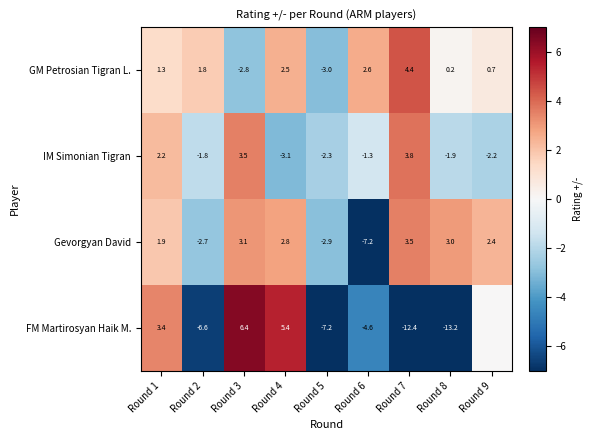

At which category is the sum across all series the highest?

Round 3